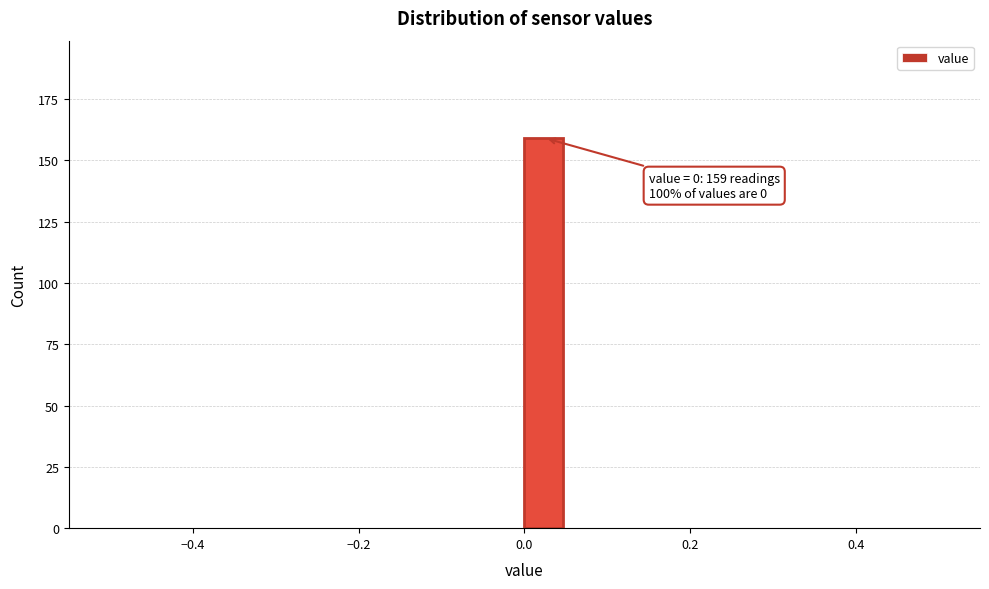

Around what value on the x-axis is the tallest bar? Give the approximate position of its centre, as read against the axis.

0.02